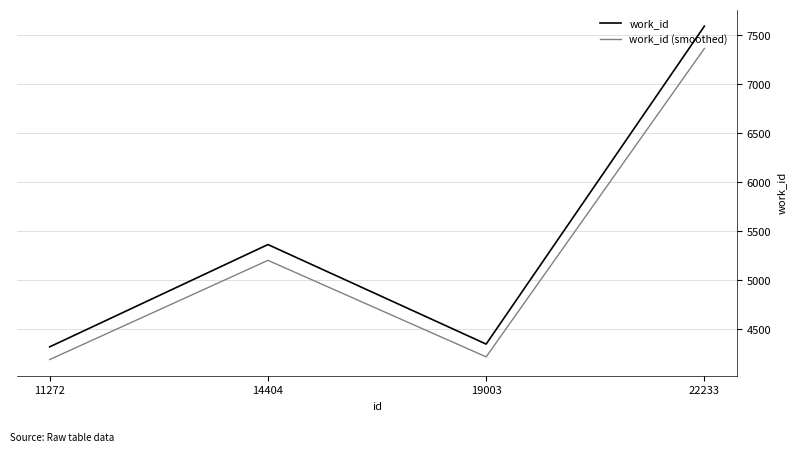

What is the approximate value of work_id (smoothed) at 22233?

7365.2